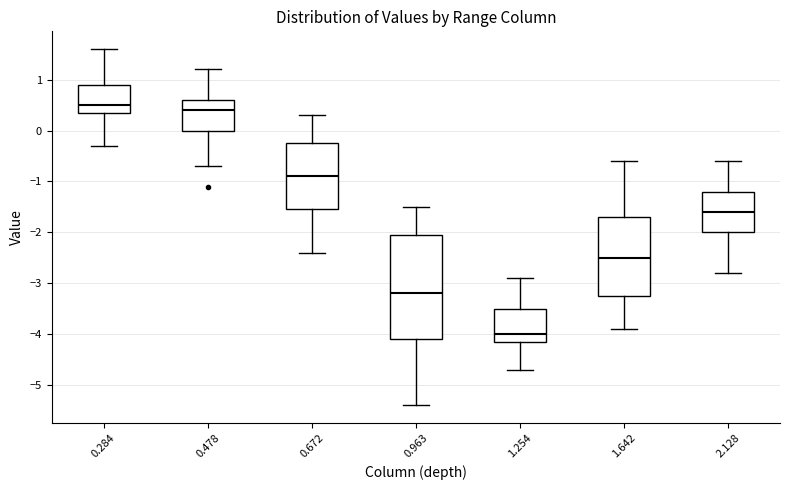

Where does the median line of the box at x = 1.254 sit on the y-axis? The values are not printed on the chart, so give them approximately, as read against the axis.

-4.0